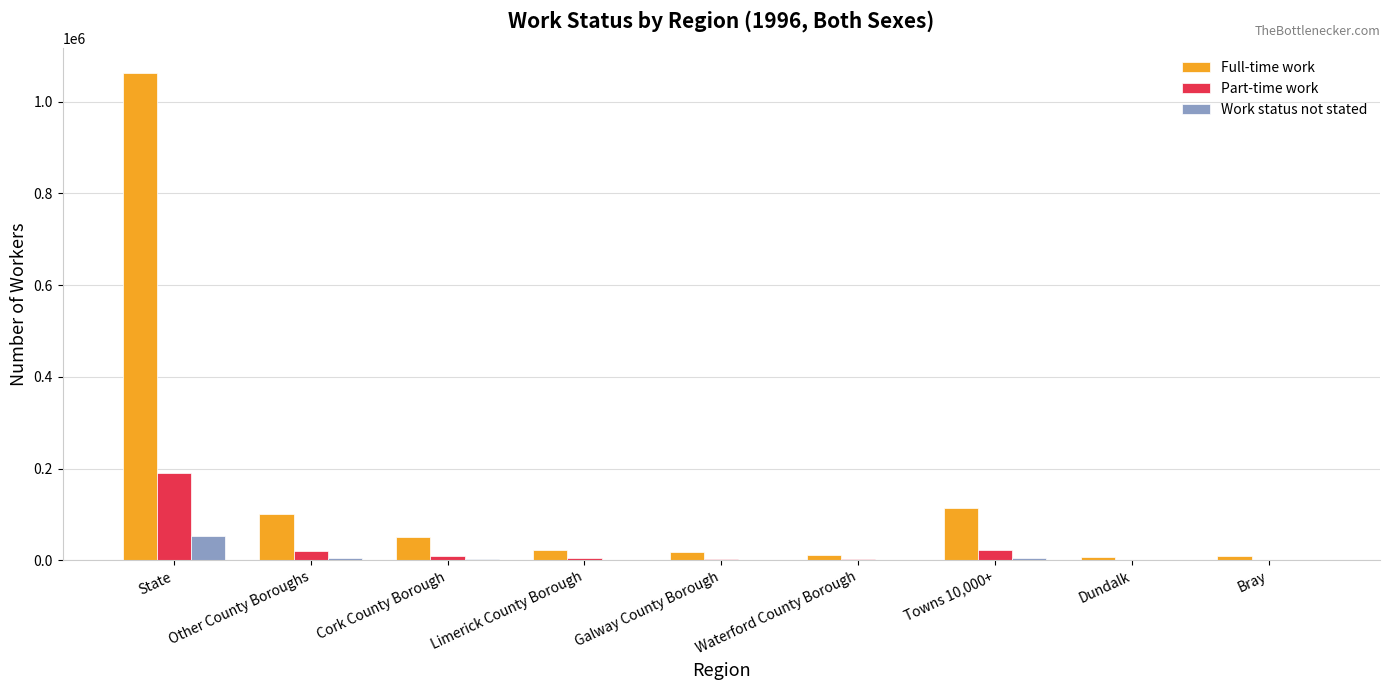

Are the bars horizontal?

No